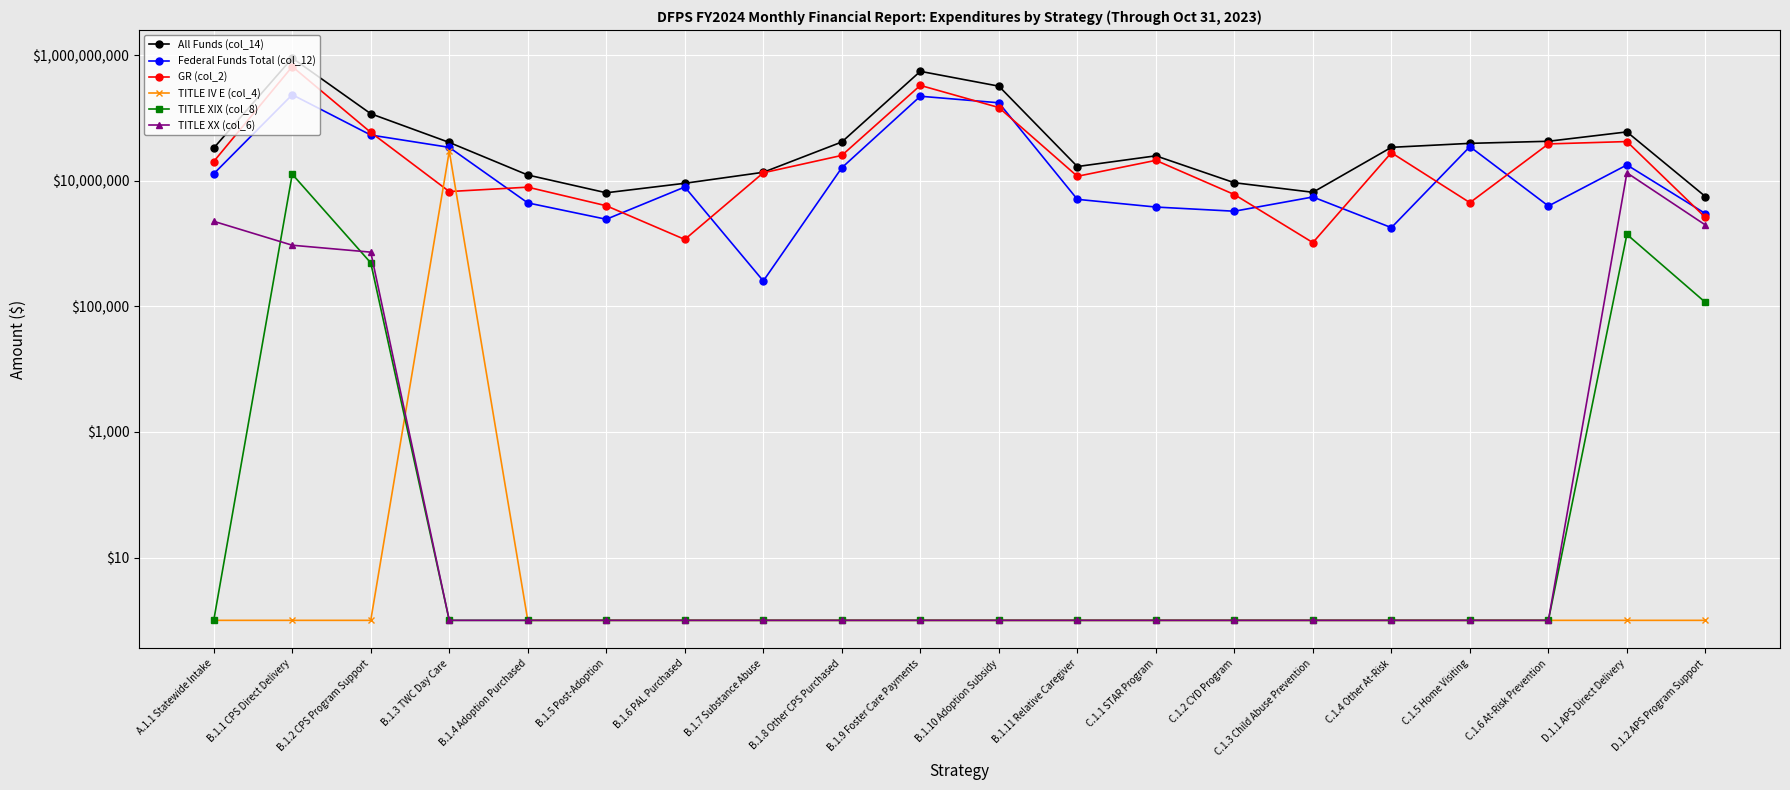

Reading left to right, what are all the values shown in this chart?

All Funds (col_14): A.1.1 Statewide Intake=33057977	B.1.1 CPS Direct Delivery=895424400	B.1.2 CPS Program Support=116350522	B.1.3 TWC Day Care=40618024	B.1.4 Adoption Purchased=12307559	B.1.5 Post-Adoption=6415701	B.1.6 PAL Purchased=9087379	B.1.7 Substance Abuse=13597190	B.1.8 Other CPS Purchased=41292208	B.1.9 Foster Care Payments=550418054	B.1.10 Adoption Subsidy=319720536	B.1.11 Relative Caregiver=16783591	C.1.1 STAR Program=24862360	C.1.2 CYD Program=9272558	C.1.3 Child Abuse Prevention=6531551	C.1.4 Other At-Risk=33937641	C.1.5 Home Visiting=39263861	C.1.6 At-Risk Prevention=42394939	D.1.1 APS Direct Delivery=59743624	D.1.2 APS Program Support=5586641
Federal Funds Total (col_12): A.1.1 Statewide Intake=12874500	B.1.1 CPS Direct Delivery=233663622	B.1.2 CPS Program Support=53280170	B.1.3 TWC Day Care=33906465	B.1.4 Adoption Purchased=4426970	B.1.5 Post-Adoption=2428514	B.1.6 PAL Purchased=7925743	B.1.7 Substance Abuse=253229	B.1.8 Other CPS Purchased=16052539	B.1.9 Foster Care Payments=220866830	B.1.10 Adoption Subsidy=173697629	B.1.11 Relative Caregiver=5044891	C.1.1 STAR Program=3802570	C.1.2 CYD Program=3261607	C.1.3 Child Abuse Prevention=5499082	C.1.4 Other At-Risk=1787000	C.1.5 Home Visiting=34798643	C.1.6 At-Risk Prevention=3948576	D.1.1 APS Direct Delivery=17804851	D.1.2 APS Program Support=2991350
GR (col_2): A.1.1 Statewide Intake=20183477	B.1.1 CPS Direct Delivery=654802685	B.1.2 CPS Program Support=58716246	B.1.3 TWC Day Care=6711559	B.1.4 Adoption Purchased=7880589	B.1.5 Post-Adoption=3987187	B.1.6 PAL Purchased=1159636	B.1.7 Substance Abuse=13343961	B.1.8 Other CPS Purchased=25239669	B.1.9 Foster Care Payments=328778385	B.1.10 Adoption Subsidy=146022907	B.1.11 Relative Caregiver=11738700	C.1.1 STAR Program=21059790	C.1.2 CYD Program=6010951	C.1.3 Child Abuse Prevention=1032469	C.1.4 Other At-Risk=27865641	C.1.5 Home Visiting=4465218	C.1.6 At-Risk Prevention=38446363	D.1.1 APS Direct Delivery=41938773	D.1.2 APS Program Support=2595291
TITLE IV E (col_4): A.1.1 Statewide Intake=1	B.1.1 CPS Direct Delivery=1	B.1.2 CPS Program Support=1	B.1.3 TWC Day Care=29459941	B.1.4 Adoption Purchased=1	B.1.5 Post-Adoption=1	B.1.6 PAL Purchased=1	B.1.7 Substance Abuse=1	B.1.8 Other CPS Purchased=1	B.1.9 Foster Care Payments=1	B.1.10 Adoption Subsidy=1	B.1.11 Relative Caregiver=1	C.1.1 STAR Program=1	C.1.2 CYD Program=1	C.1.3 Child Abuse Prevention=1	C.1.4 Other At-Risk=1	C.1.5 Home Visiting=1	C.1.6 At-Risk Prevention=1	D.1.1 APS Direct Delivery=1	D.1.2 APS Program Support=1
TITLE XIX (col_8): A.1.1 Statewide Intake=1	B.1.1 CPS Direct Delivery=12674170	B.1.2 CPS Program Support=491692	B.1.3 TWC Day Care=1	B.1.4 Adoption Purchased=1	B.1.5 Post-Adoption=1	B.1.6 PAL Purchased=1	B.1.7 Substance Abuse=1	B.1.8 Other CPS Purchased=1	B.1.9 Foster Care Payments=1	B.1.10 Adoption Subsidy=1	B.1.11 Relative Caregiver=1	C.1.1 STAR Program=1	C.1.2 CYD Program=1	C.1.3 Child Abuse Prevention=1	C.1.4 Other At-Risk=1	C.1.5 Home Visiting=1	C.1.6 At-Risk Prevention=1	D.1.1 APS Direct Delivery=1394766	D.1.2 APS Program Support=115298
TITLE XX (col_6): A.1.1 Statewide Intake=2253364	B.1.1 CPS Direct Delivery=937990	B.1.2 CPS Program Support=727750	B.1.3 TWC Day Care=1	B.1.4 Adoption Purchased=1	B.1.5 Post-Adoption=1	B.1.6 PAL Purchased=1	B.1.7 Substance Abuse=1	B.1.8 Other CPS Purchased=1	B.1.9 Foster Care Payments=1	B.1.10 Adoption Subsidy=1	B.1.11 Relative Caregiver=1	C.1.1 STAR Program=1	C.1.2 CYD Program=1	C.1.3 Child Abuse Prevention=1	C.1.4 Other At-Risk=1	C.1.5 Home Visiting=1	C.1.6 At-Risk Prevention=1	D.1.1 APS Direct Delivery=13337686	D.1.2 APS Program Support=1967708